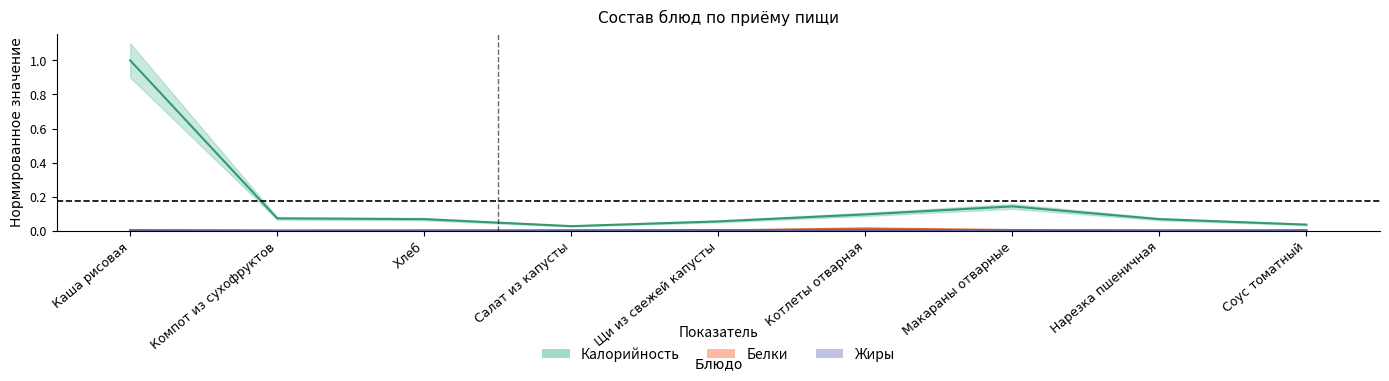

Is it true that Белки equals 0.0 at Компот из сухофруктов?

True